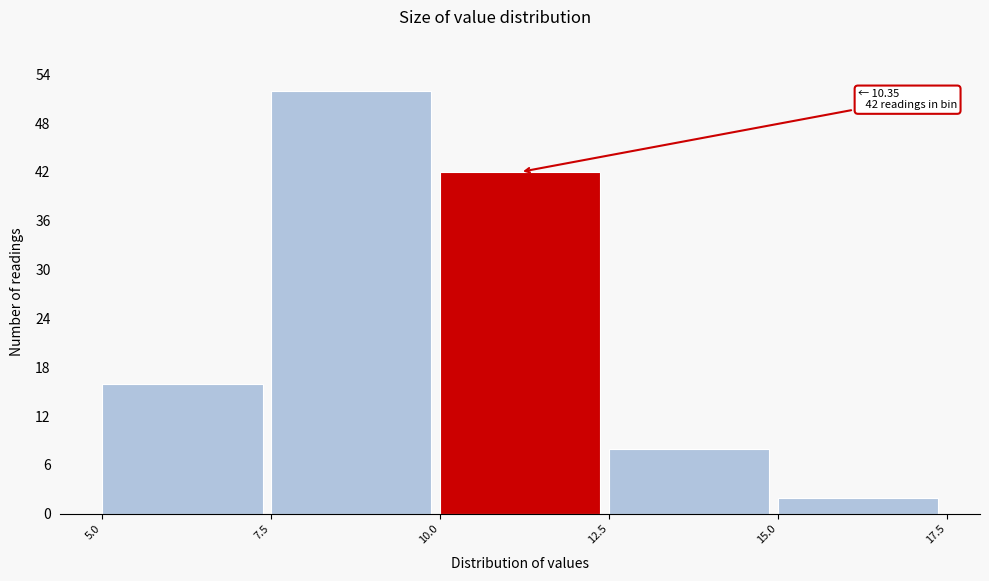

Over which range of the x-axis is the bar tallest?

7.5 to 10.0